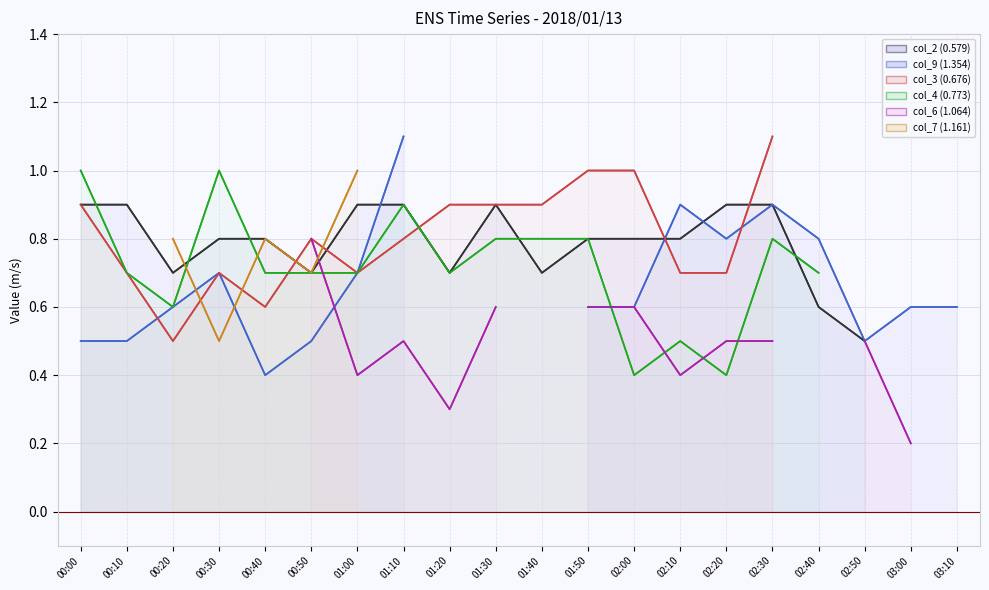

True or false: col_9 (1.354) and col_6 (1.064) intersect in this chart.

True